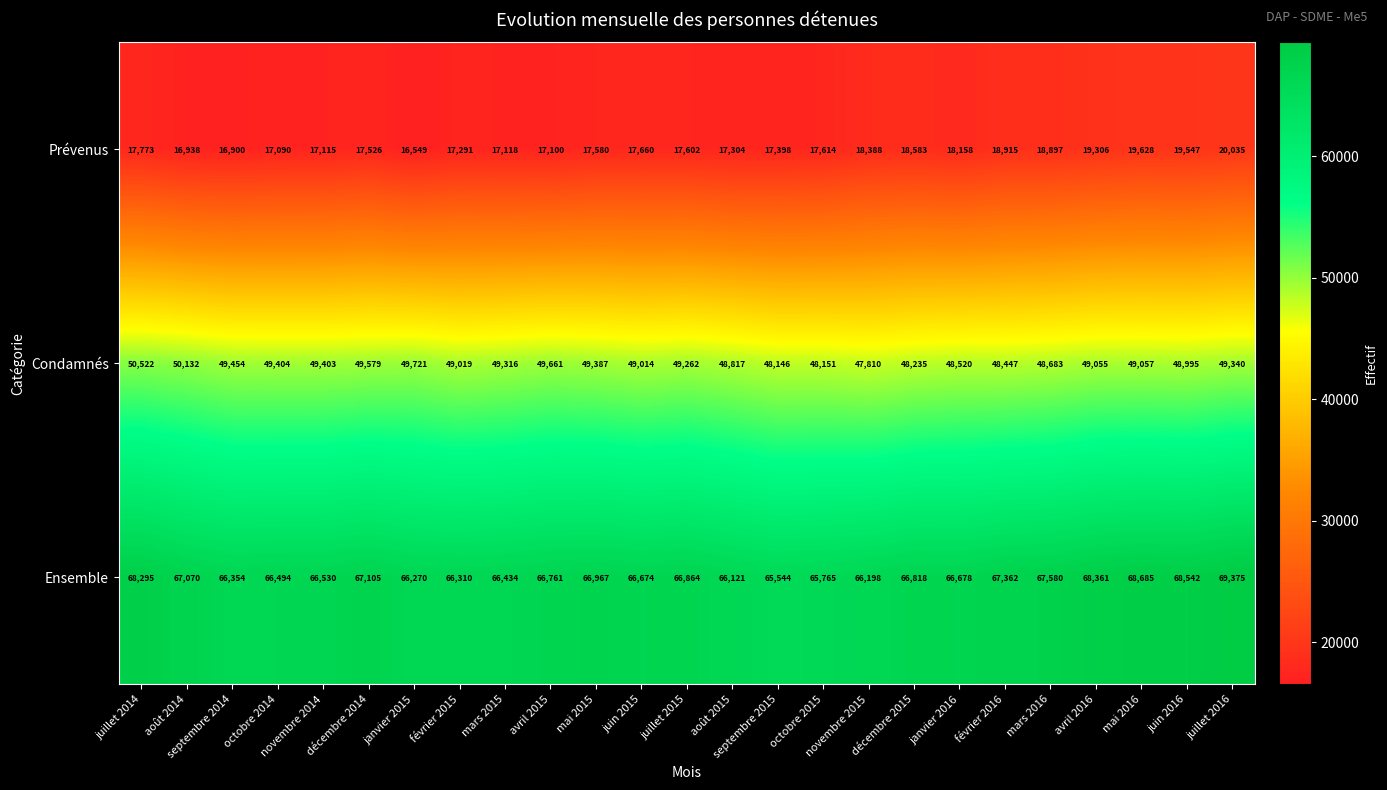

What is the greatest value displayed?

69375